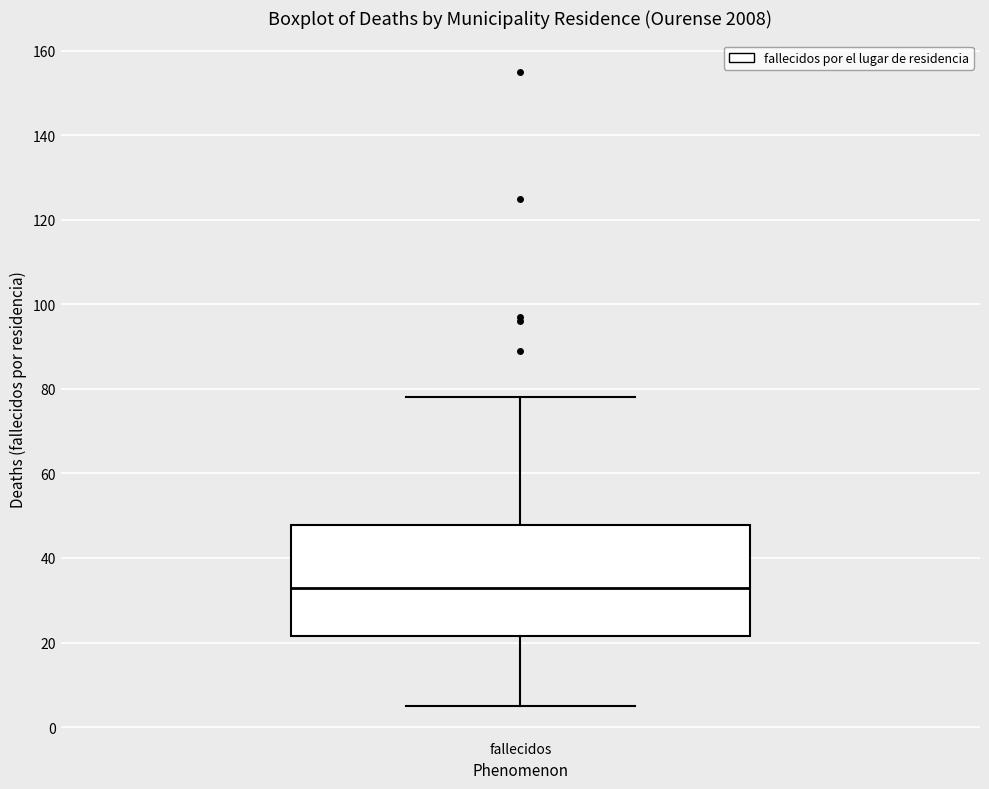

Where does the upper whisker of the box for fallecidos end on the y-axis? The values are not printed on the chart, so give them approximately, as read against the axis.

78